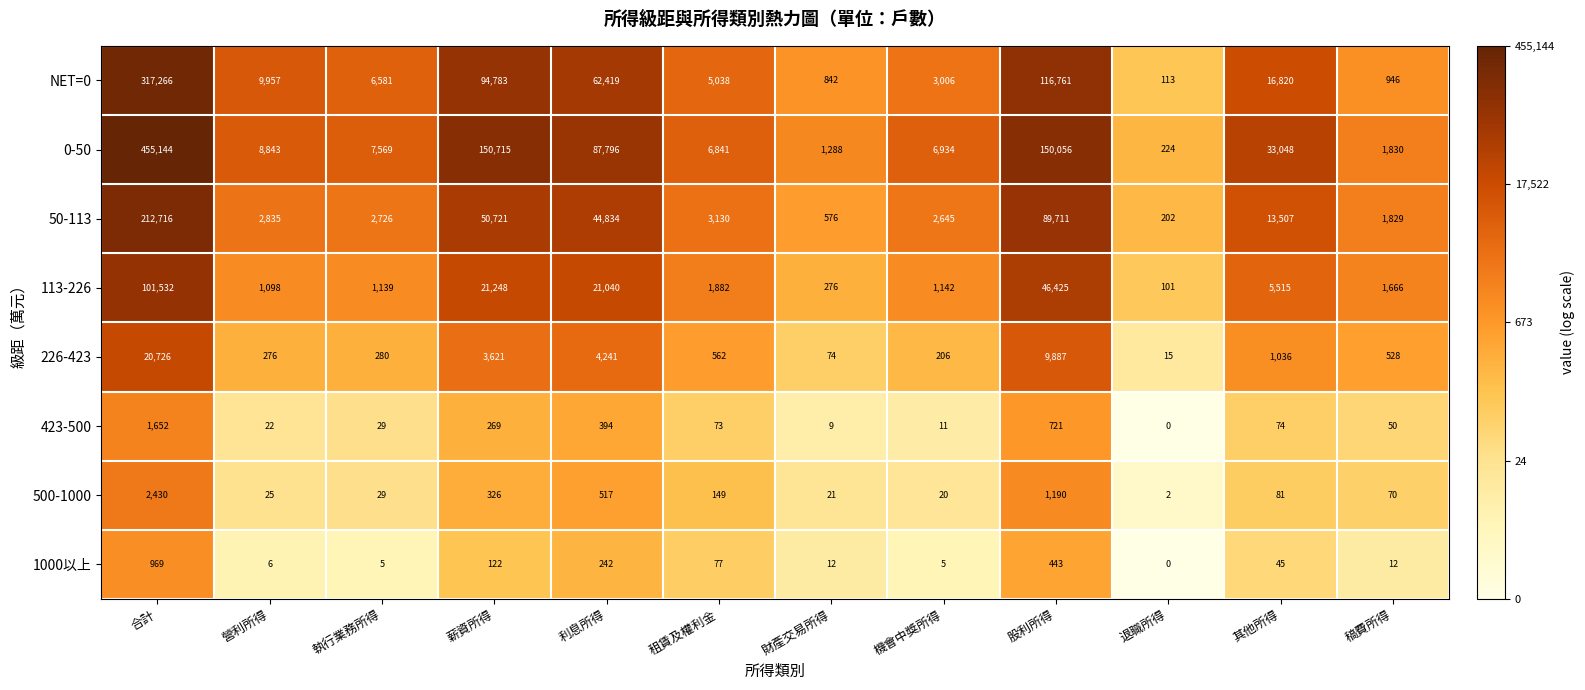

What is the difference between the second highest and minimum values in the 226-423 series?

9872